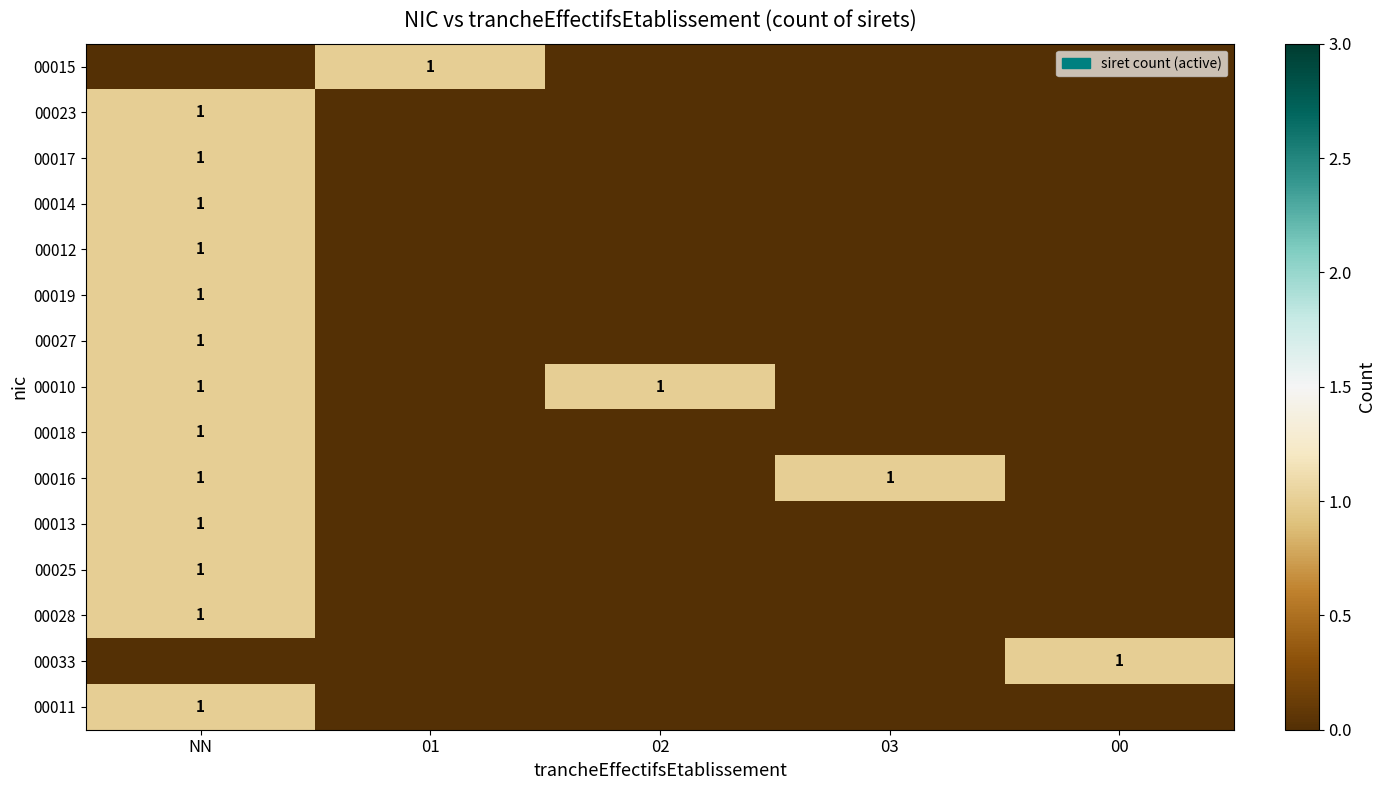

The value of 00027 at NN is 1. True or false?

True